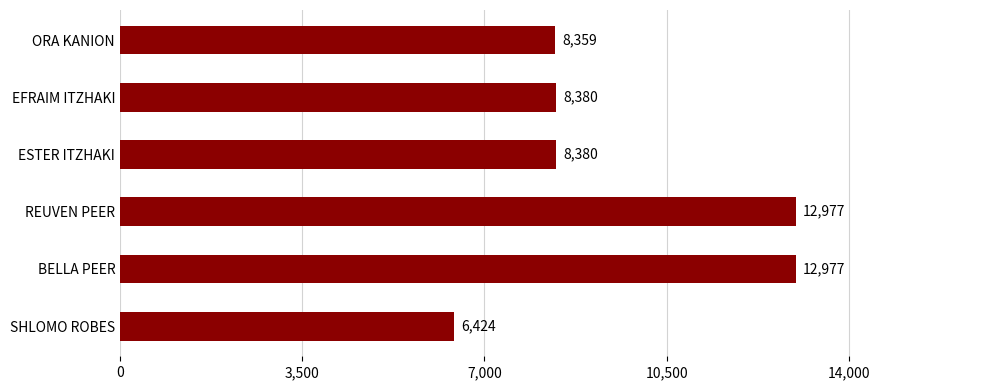

True or false: the data shows 11438 at SHLOMO ROBES.

False